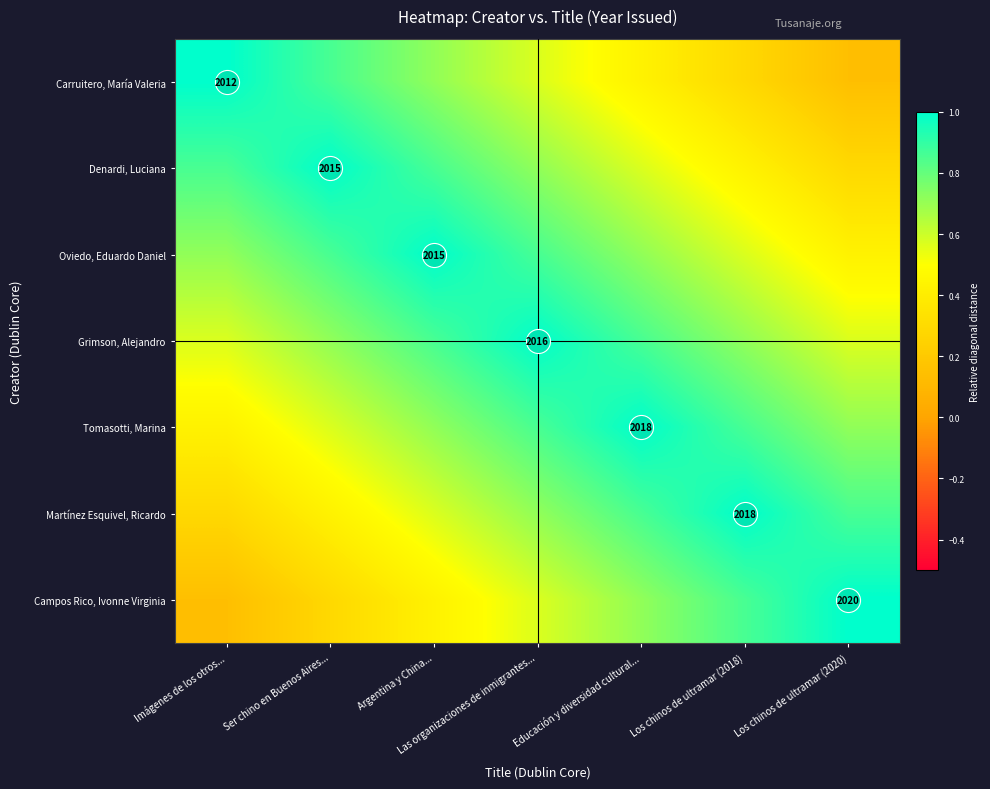

The value of Denardi, Luciana at Imágenes de los otros... is 1.2. True or false?

False